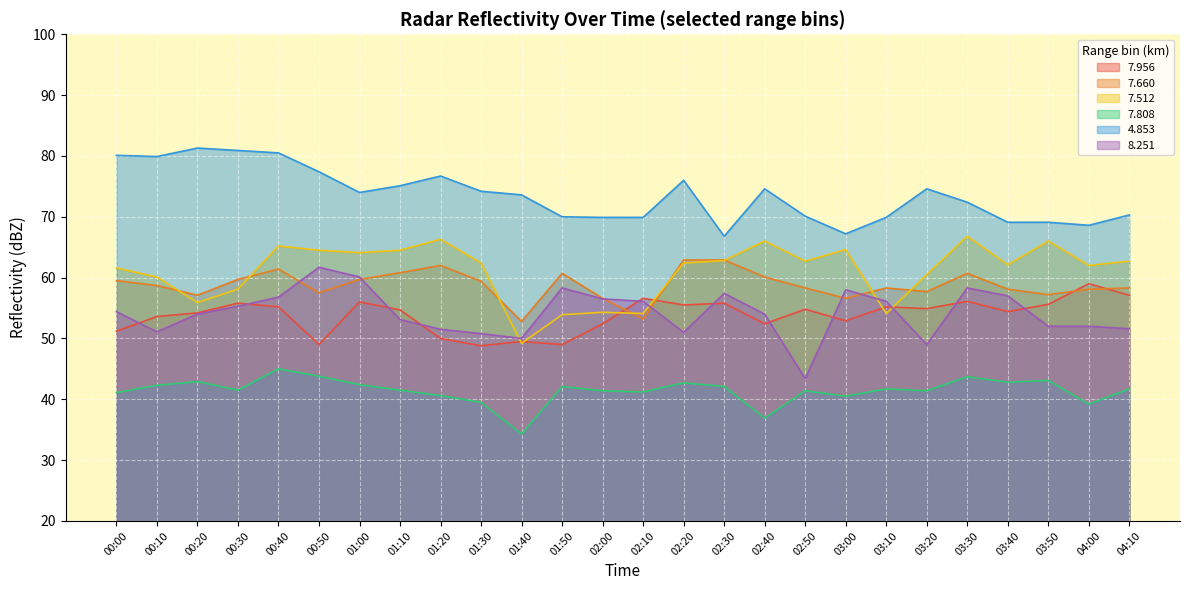

Reading left to right, list all the values displayed in this chart.

  7.956: 00:00=51.2	00:10=53.6	00:20=54.2	00:30=55.8	00:40=55.2	00:50=49.0	01:00=56.0	01:10=54.7	01:20=50.0	01:30=48.8	01:40=49.5	01:50=49.0	02:00=52.4	02:10=56.6	02:20=55.5	02:30=55.8	02:40=52.4	02:50=54.8	03:00=52.9	03:10=55.2	03:20=54.9	03:30=56.1	03:40=54.4	03:50=55.6	04:00=59.0	04:10=57.1
  7.660: 00:00=59.5	00:10=58.7	00:20=57.1	00:30=59.7	00:40=61.4	00:50=57.5	01:00=59.7	01:10=60.8	01:20=62.0	01:30=59.4	01:40=52.8	01:50=60.7	02:00=56.6	02:10=53.2	02:20=62.9	02:30=62.9	02:40=60.1	02:50=58.3	03:00=56.6	03:10=58.3	03:20=57.7	03:30=60.7	03:40=58.1	03:50=57.2	04:00=58.1	04:10=58.3
  7.512: 00:00=61.6	00:10=60.1	00:20=55.9	00:30=58.1	00:40=65.2	00:50=64.5	01:00=64.1	01:10=64.5	01:20=66.3	01:30=62.4	01:40=49.2	01:50=53.9	02:00=54.3	02:10=54.1	02:20=62.4	02:30=62.8	02:40=66.0	02:50=62.7	03:00=64.6	03:10=54.1	03:20=60.5	03:30=66.8	03:40=62.1	03:50=66.0	04:00=62.0	04:10=62.7
  7.808: 00:00=41.1	00:10=42.3	00:20=42.9	00:30=41.5	00:40=45.0	00:50=43.8	01:00=42.4	01:10=41.5	01:20=40.6	01:30=39.5	01:40=34.3	01:50=42.1	02:00=41.4	02:10=41.2	02:20=42.7	02:30=42.1	02:40=36.9	02:50=41.4	03:00=40.5	03:10=41.7	03:20=41.4	03:30=43.7	03:40=42.8	03:50=43.1	04:00=39.2	04:10=41.7
  4.853: 00:00=80.1	00:10=79.9	00:20=81.3	00:30=80.9	00:40=80.5	00:50=77.4	01:00=74.0	01:10=75.1	01:20=76.7	01:30=74.2	01:40=73.6	01:50=70.0	02:00=69.9	02:10=69.9	02:20=76.0	02:30=66.8	02:40=74.6	02:50=70.1	03:00=67.2	03:10=69.9	03:20=74.6	03:30=72.4	03:40=69.1	03:50=69.1	04:00=68.6	04:10=70.3
  8.251: 00:00=54.4	00:10=51.1	00:20=54.0	00:30=55.3	00:40=56.8	00:50=61.7	01:00=60.1	01:10=53.1	01:20=51.5	01:30=50.8	01:40=50.0	01:50=58.3	02:00=56.5	02:10=56.1	02:20=51.0	02:30=57.4	02:40=54.0	02:50=43.4	03:00=58.0	03:10=56.1	03:20=49.0	03:30=58.3	03:40=57.0	03:50=52.0	04:00=52.0	04:10=51.6